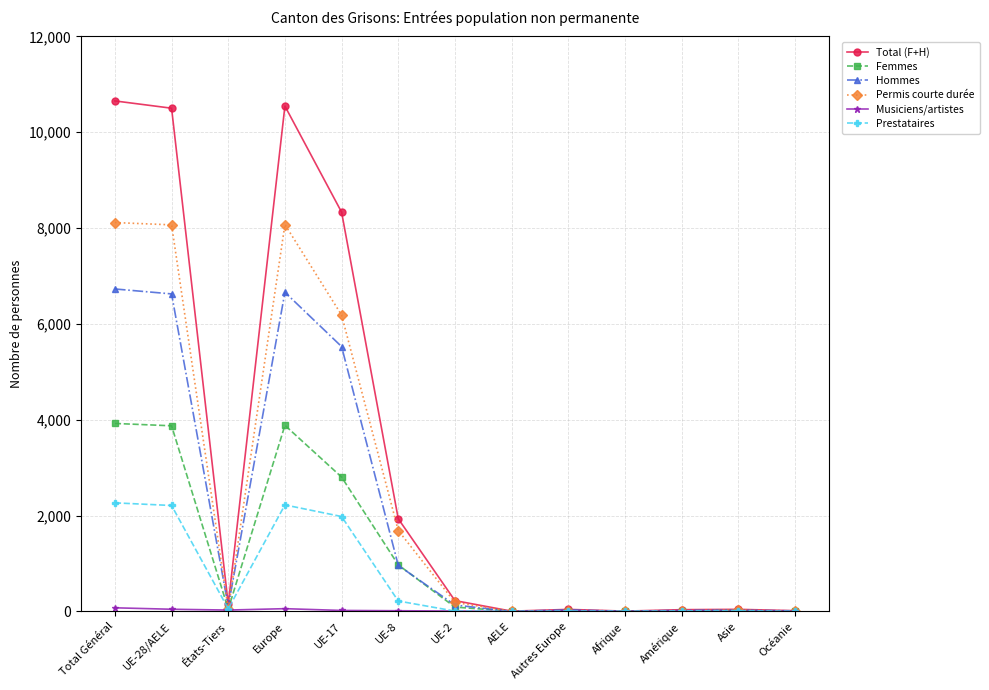

Does the chart display data point markers on the line(s)?

Yes